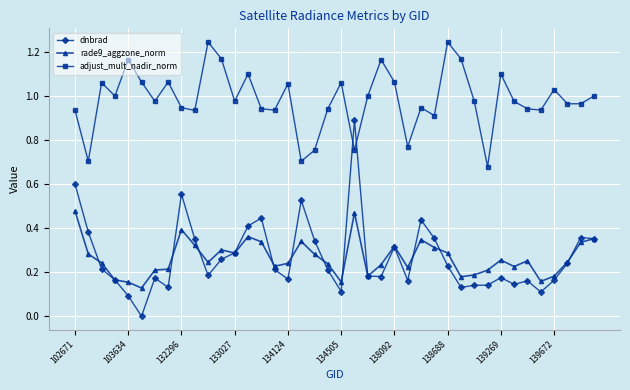

True or false: dnbrad has more than 2 points higher than both neighbors.

True